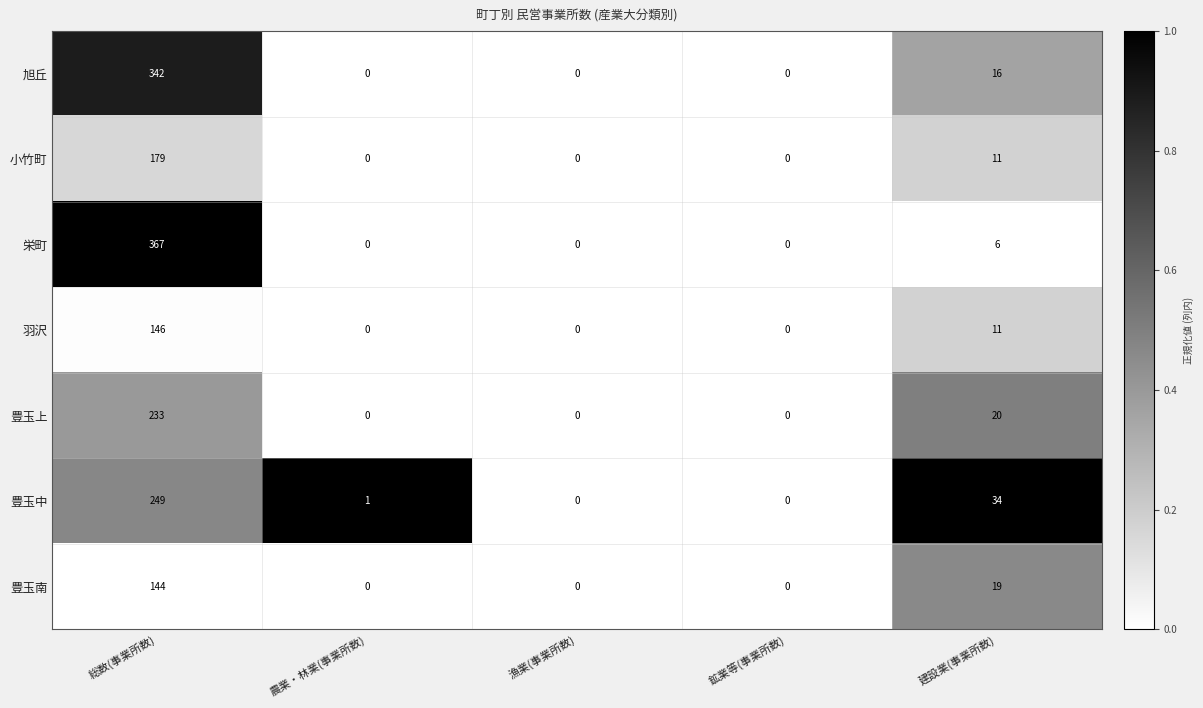

What is the difference between the highest and lowest values at 建設業(事業所数)?

28